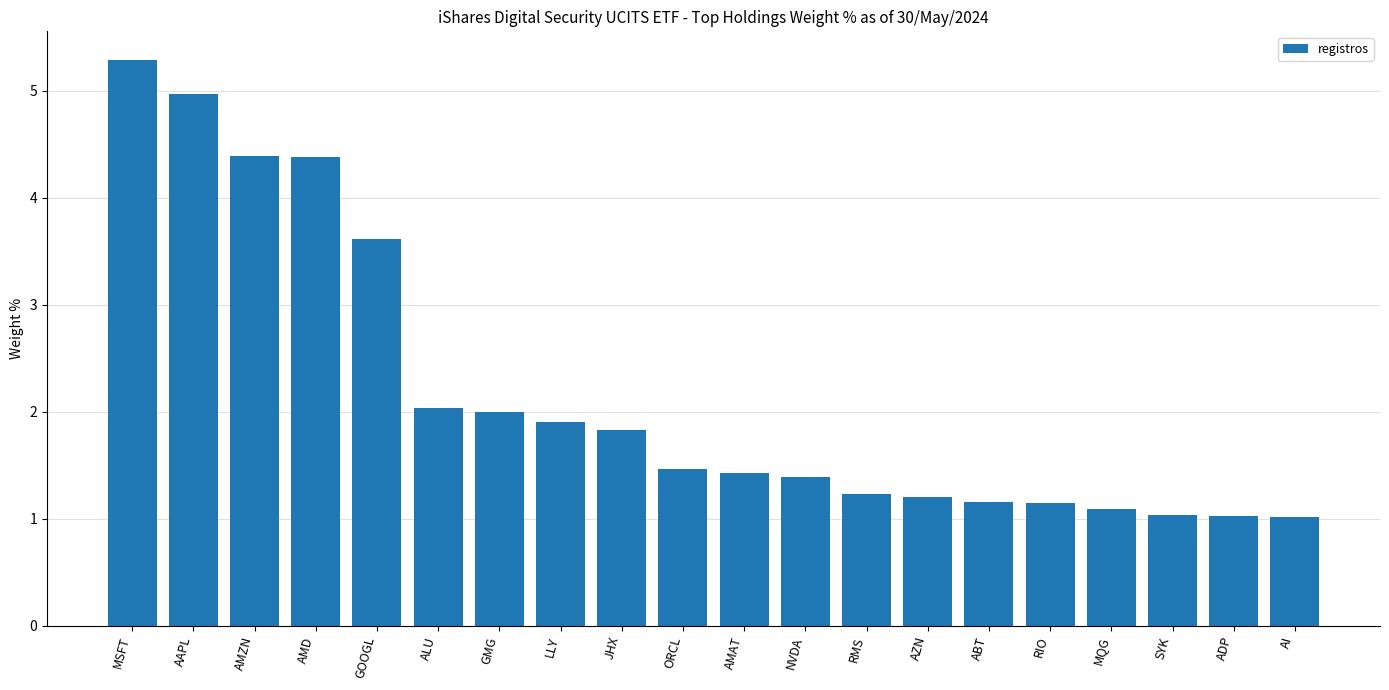

What is the approximate value at AMZN?

4.4